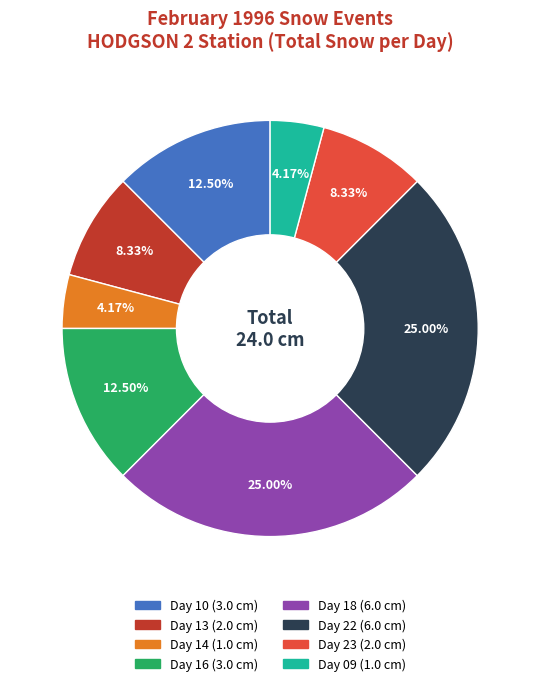

Does any single category account for the majority?

No